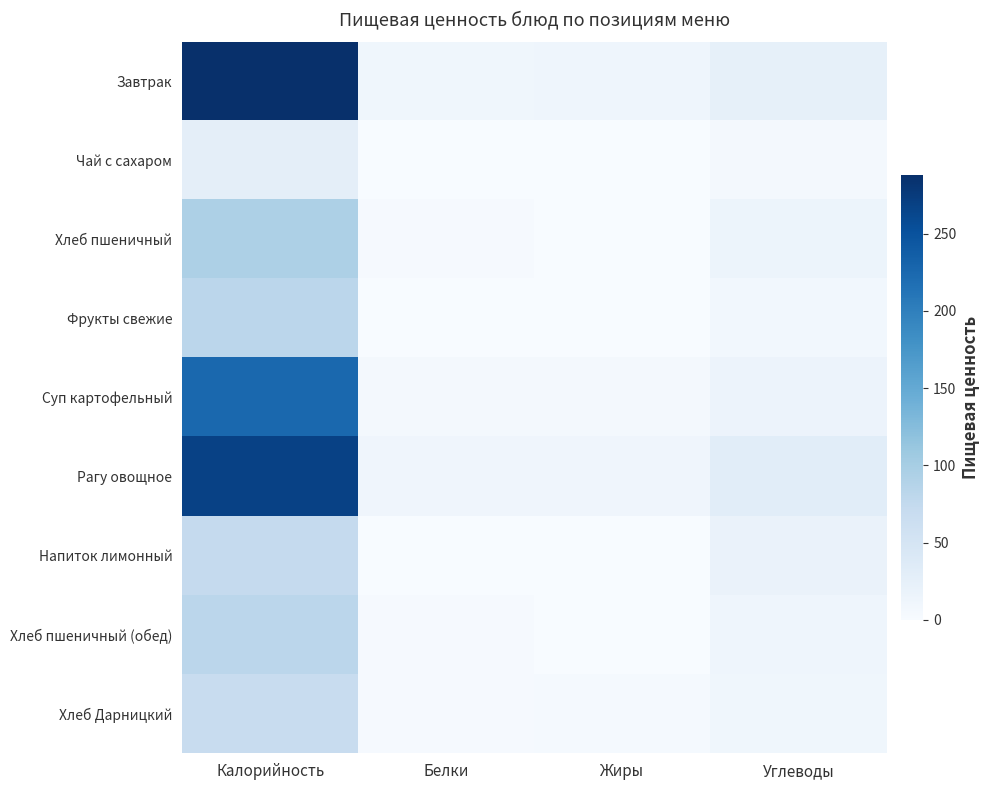

Reading right to left, what are all the values shown in this chart?

Завтрак: Углеводы=24.5	Жиры=12.5	Белки=10.3	Калорийность=288.0
Чай с сахаром: Углеводы=6.5	Жиры=0.0	Белки=0.2	Калорийность=27.0
Хлеб пшеничный: Углеводы=15.4	Жиры=0.5	Белки=3.2	Калорийность=94.0
Фрукты свежие: Углеводы=8.8	Жиры=0.4	Белки=0.4	Калорийность=82.0
Суп картофельный: Углеводы=16.0	Жиры=6.1	Белки=4.8	Калорийность=225.0
Рагу овощное: Углеводы=31.4	Жиры=11.9	Белки=12.3	Калорийность=268.0
Напиток лимонный: Углеводы=18.9	Жиры=0.0	Белки=0.1	Калорийность=73.0
Хлеб пшеничный (обед): Углеводы=13.4	Жиры=0.4	Белки=2.8	Калорийность=82.0
Хлеб Дарницкий: Углеводы=10.6	Жиры=4.2	Белки=2.4	Калорийность=69.0